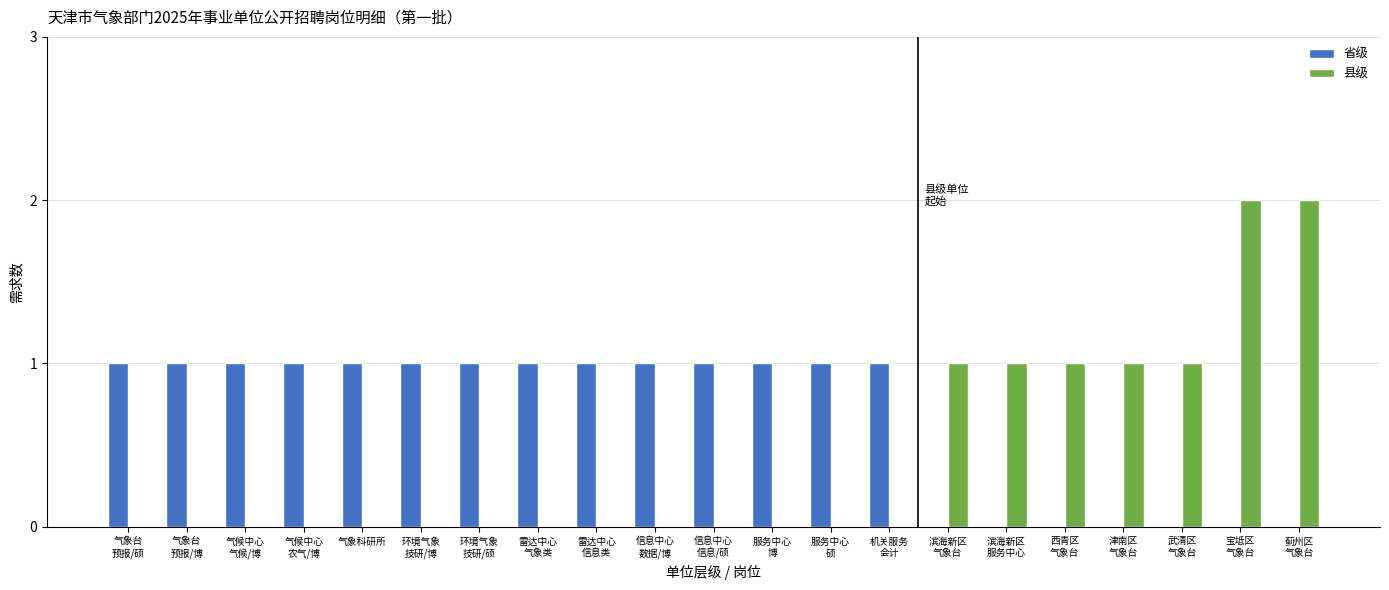

What is the sum of all 省级 values?

14